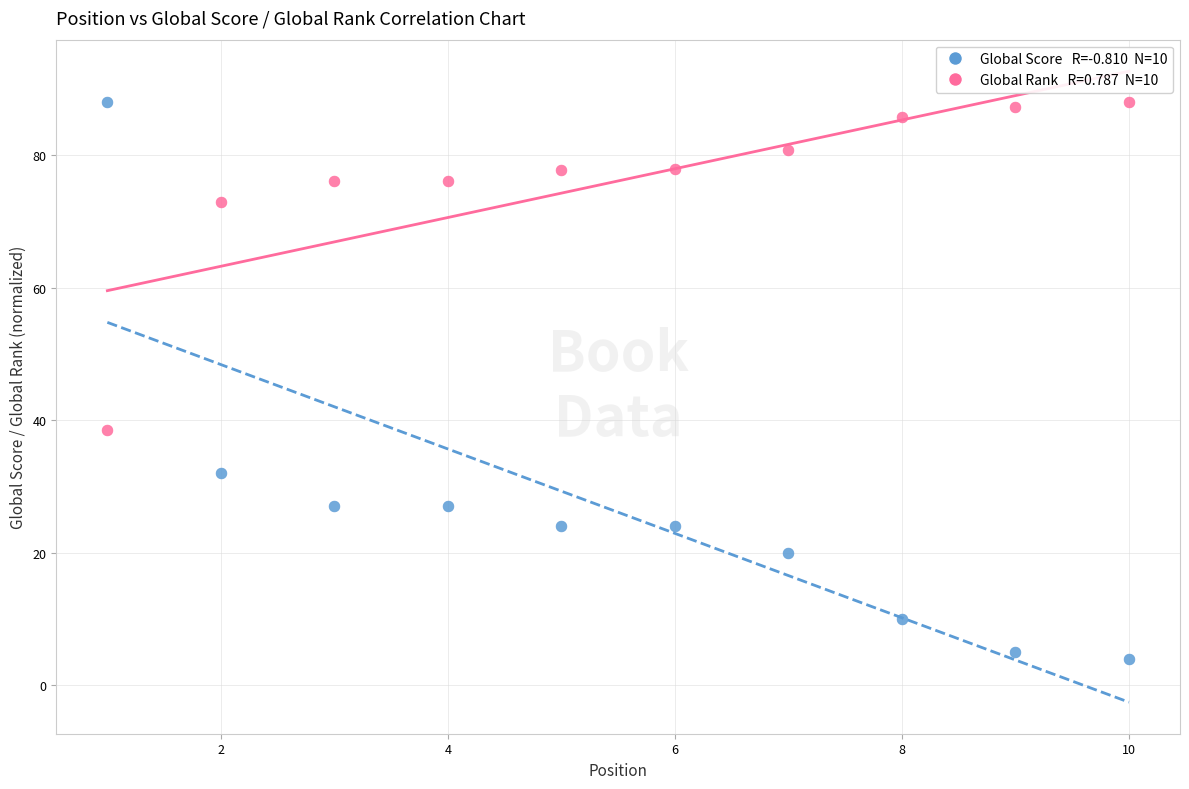

Across all data points, what is the range of X values (max minus min)?

9.0